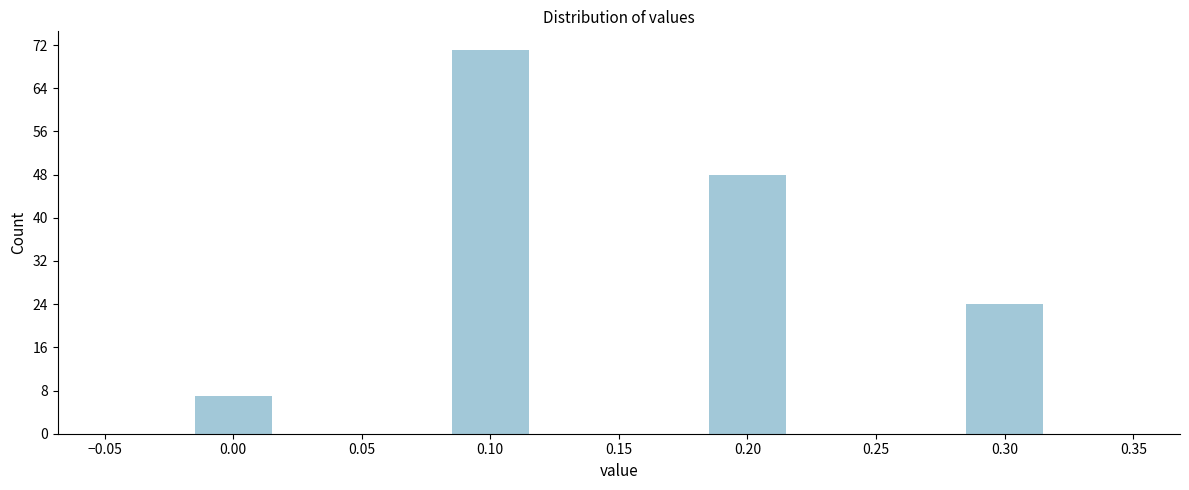

Reading left to right, transcribe this chart: for each bar, give the range it covers on the x-axis and its height. Neither the bar edges nor the heights are printed on the chart, so give them approximately, as read against the axes.

-0.050 to -0.015: 0
-0.015 to 0.015: 7
0.015 to 0.050: 0
0.050 to 0.085: 0
0.085 to 0.115: 71
0.115 to 0.150: 0
0.150 to 0.185: 0
0.185 to 0.215: 48
0.215 to 0.250: 0
0.250 to 0.285: 0
0.285 to 0.315: 24
0.315 to 0.350: 0